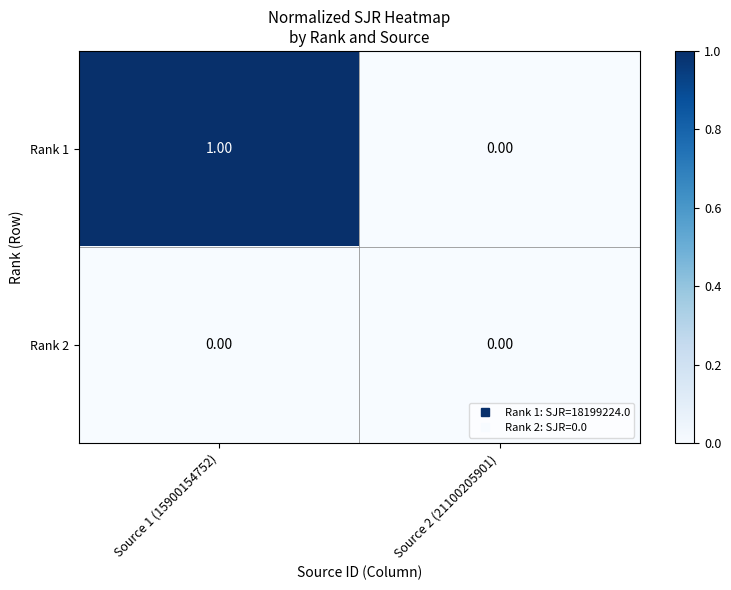

List the series in order of their peak value, lowest first.

Rank 2, Rank 1